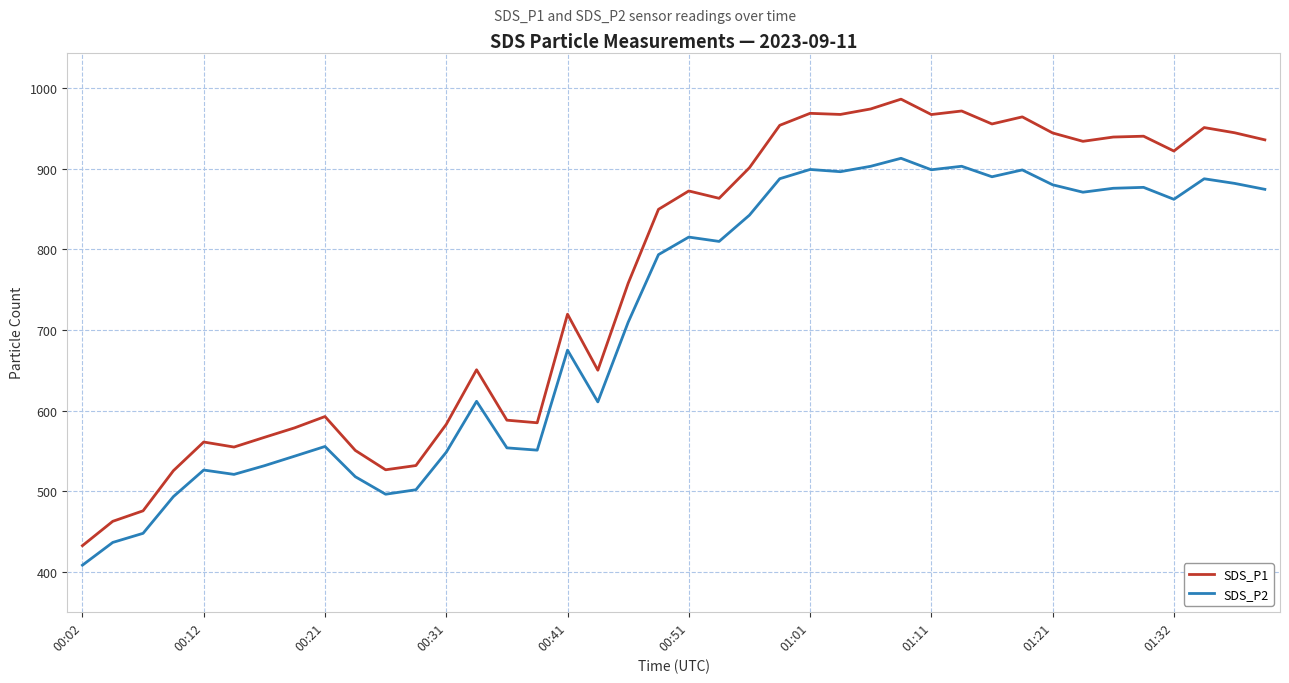

What is the greatest value displayed?

985.9